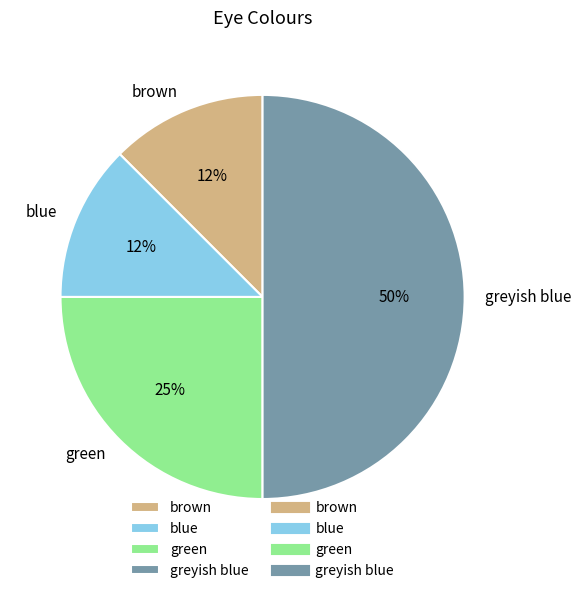

Which category has the biggest portion of the pie?

greyish blue